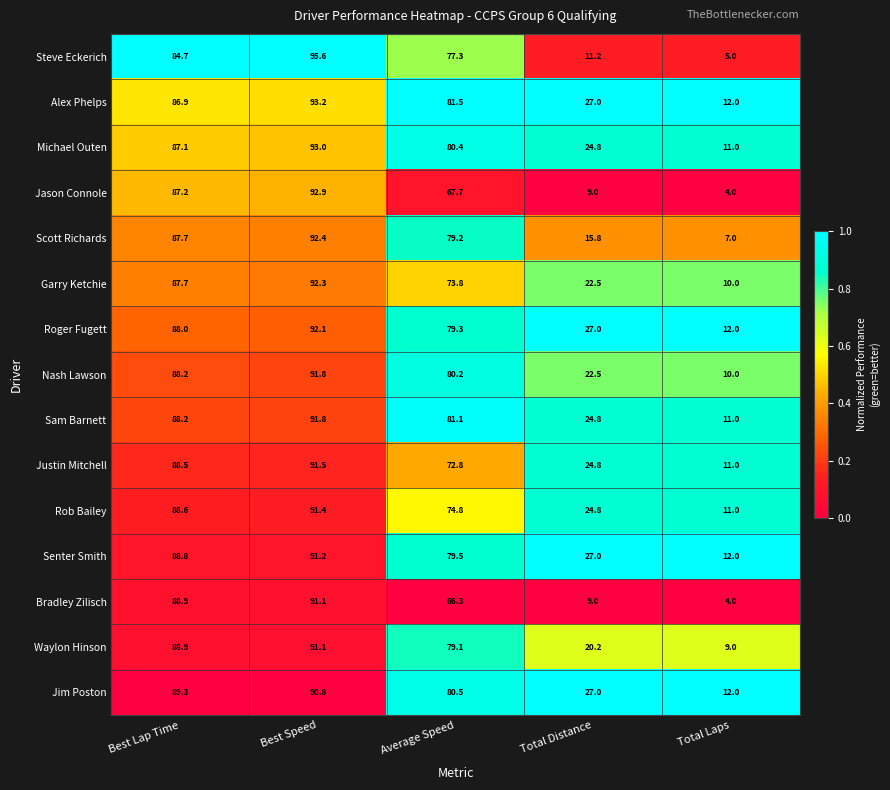

What is the difference between the Nash Lawson values at Best Lap Time and Total Laps?

78.2